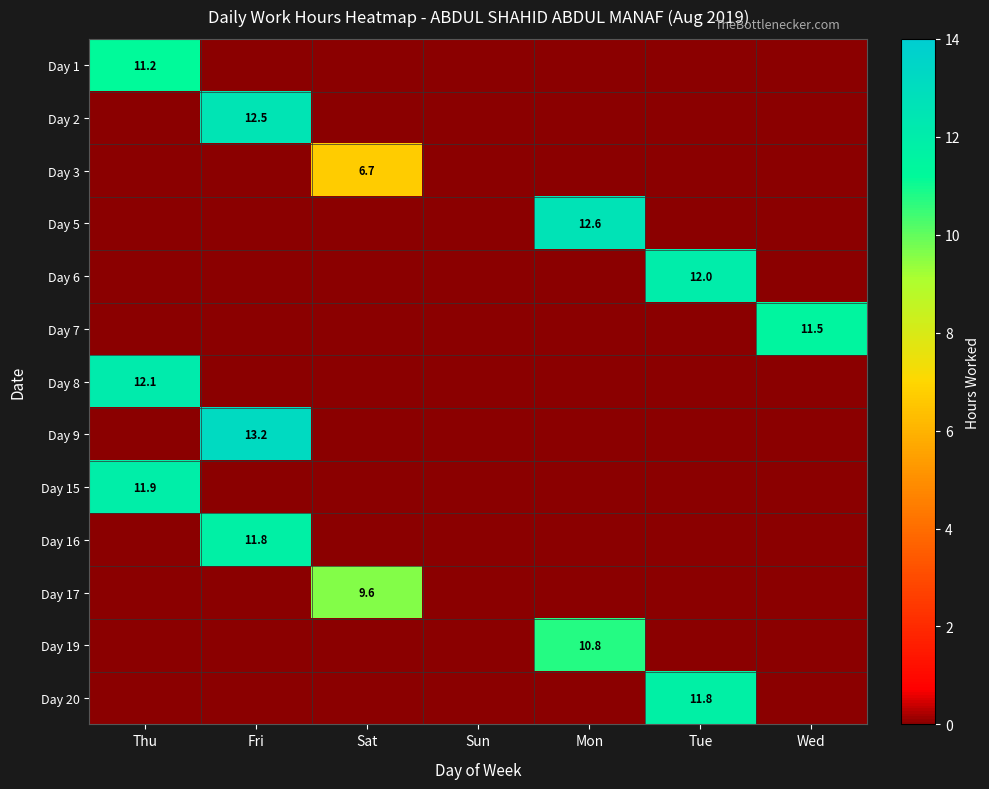

The Day 19 series shows 6.3 at Mon. True or false?

False